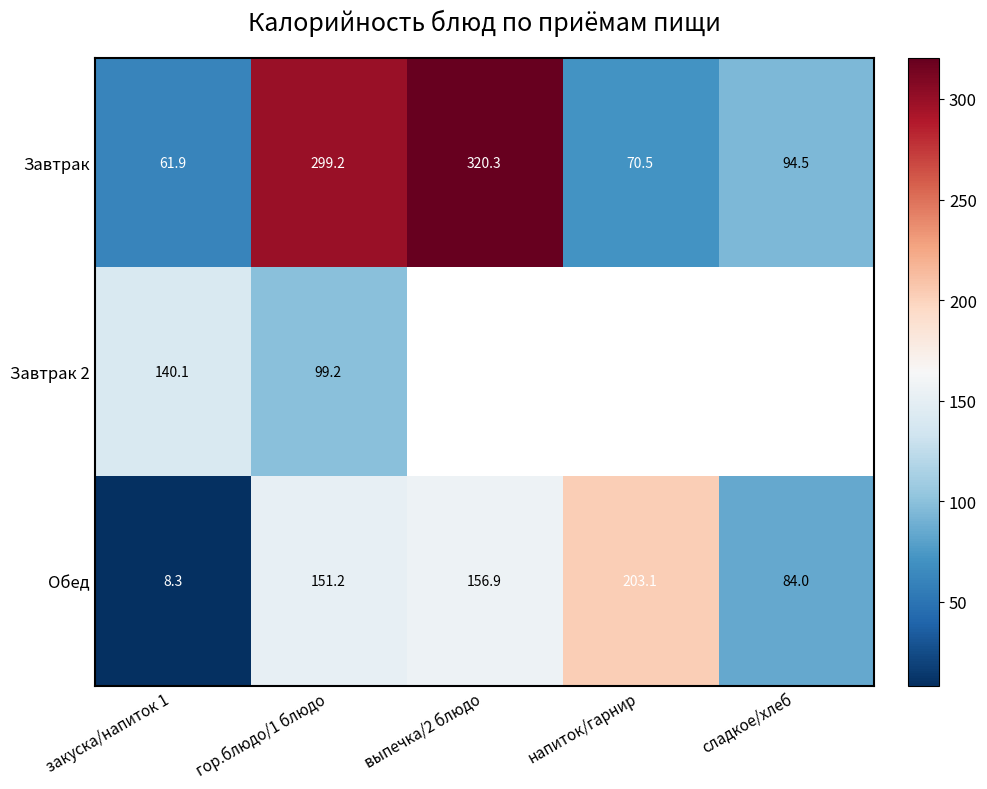

Is the value of Завтрак 2 at закуска/напиток 1 greater than the value of Завтрак at закуска/напиток 1?

Yes